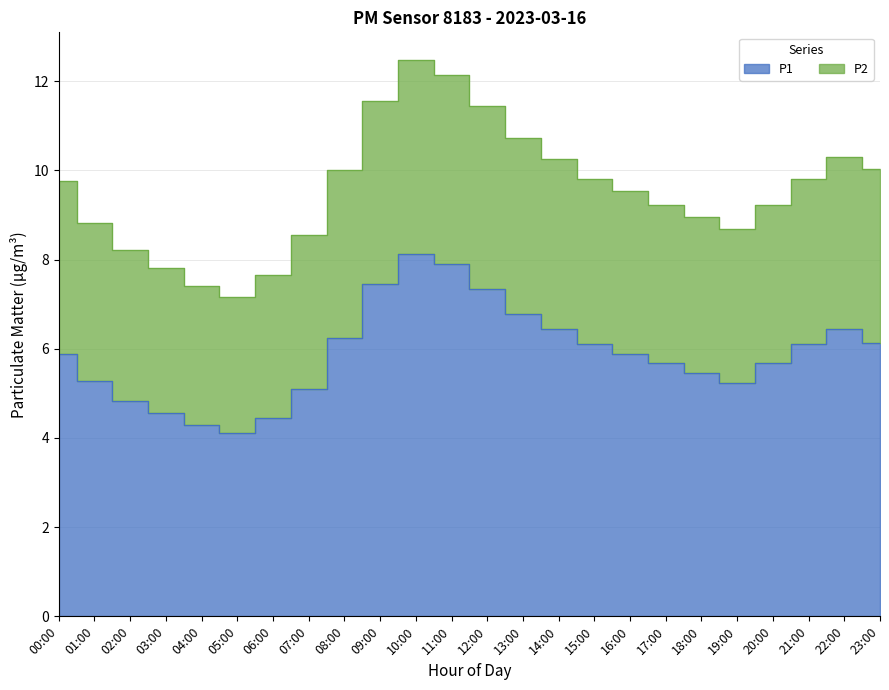

True or false: P2 and P1 intersect in this chart.

False